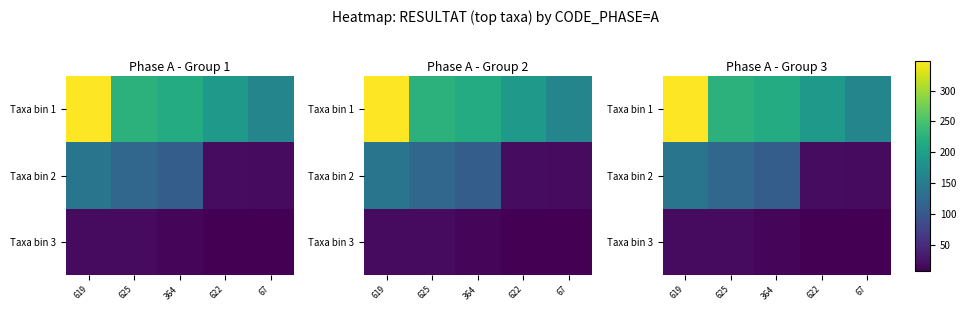

True or false: Taxa bin 3 has a value of 13 at 364.

True